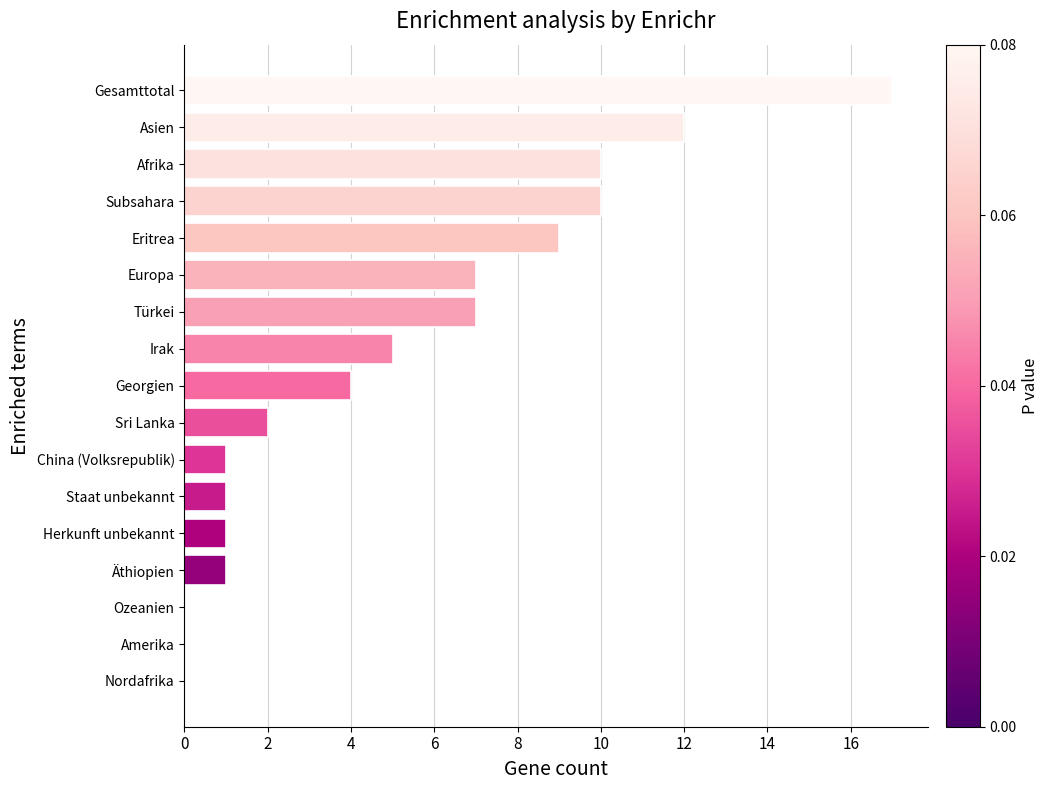

Approximately how many times larger is the value at Herkunft unbekannt compared to Sri Lanka?

0.5